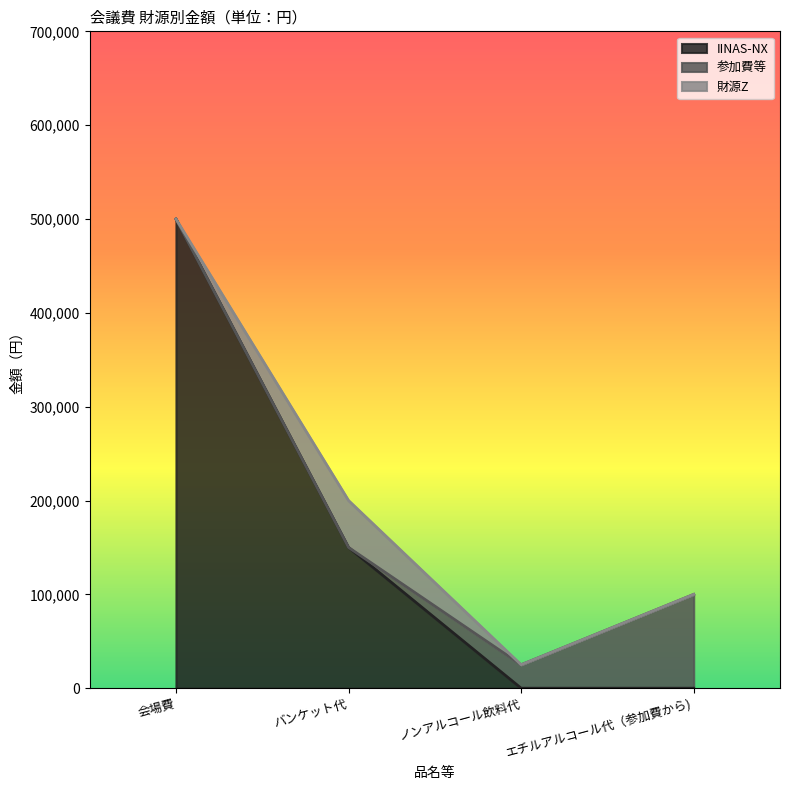

What are all the series names shown in the legend?

IINAS-NX, 参加費等, 財源Z